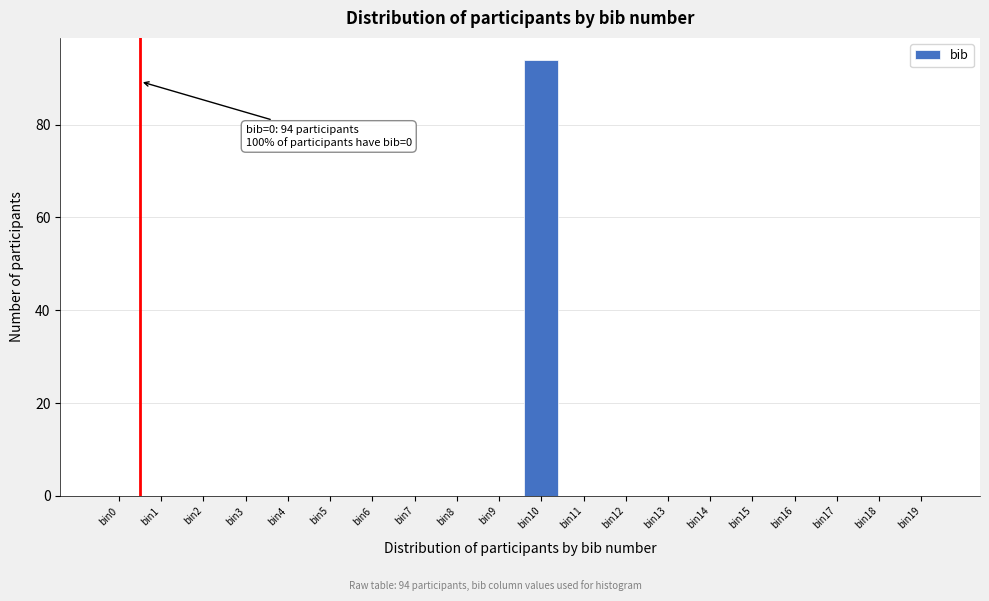

Reading right to left, extract all data points from this chart.

bin19=0	bin18=0	bin17=0	bin16=0	bin15=0	bin14=0	bin13=0	bin12=0	bin11=0	bin10=94	bin9=0	bin8=0	bin7=0	bin6=0	bin5=0	bin4=0	bin3=0	bin2=0	bin1=0	bin0=0